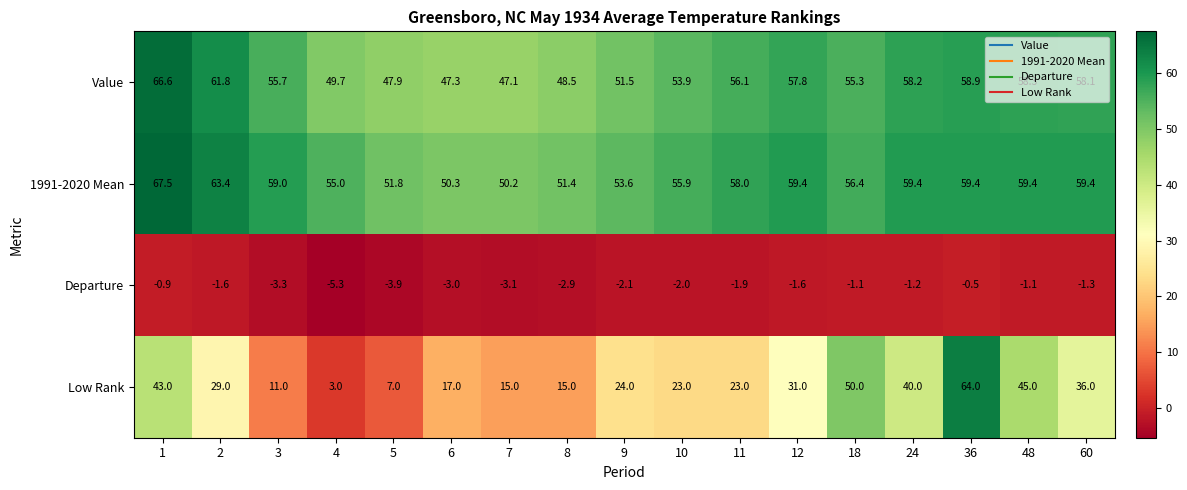

List the series in order of their peak value, highest first.

1991-2020 Mean, Value, Low Rank, Departure